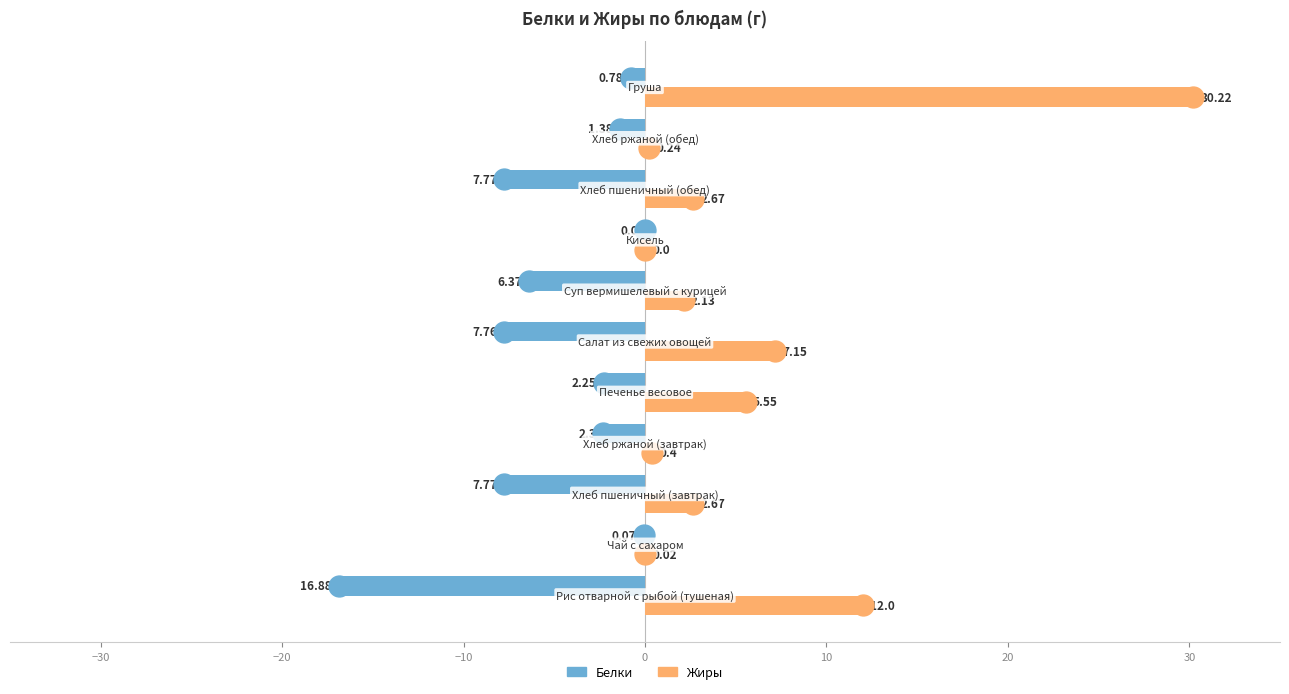

Which series has the largest total across all categories?

Жиры